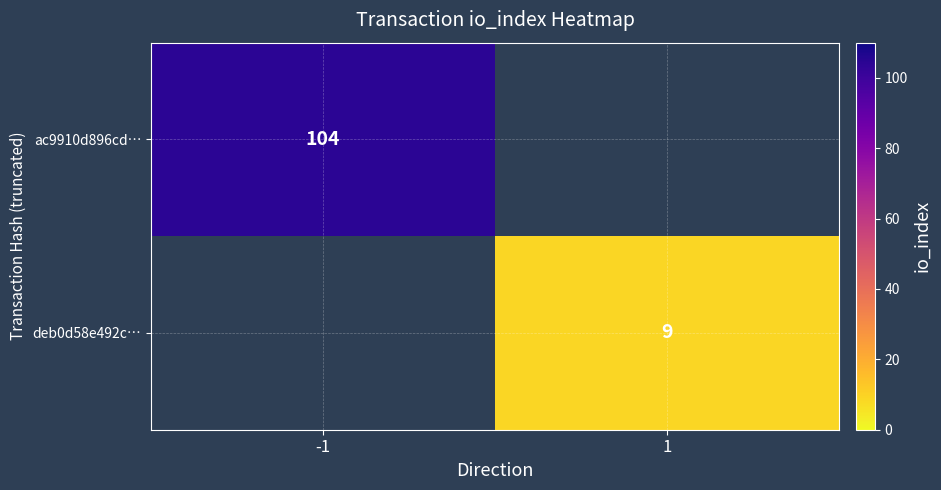

Count the number of categories in the chart.

2